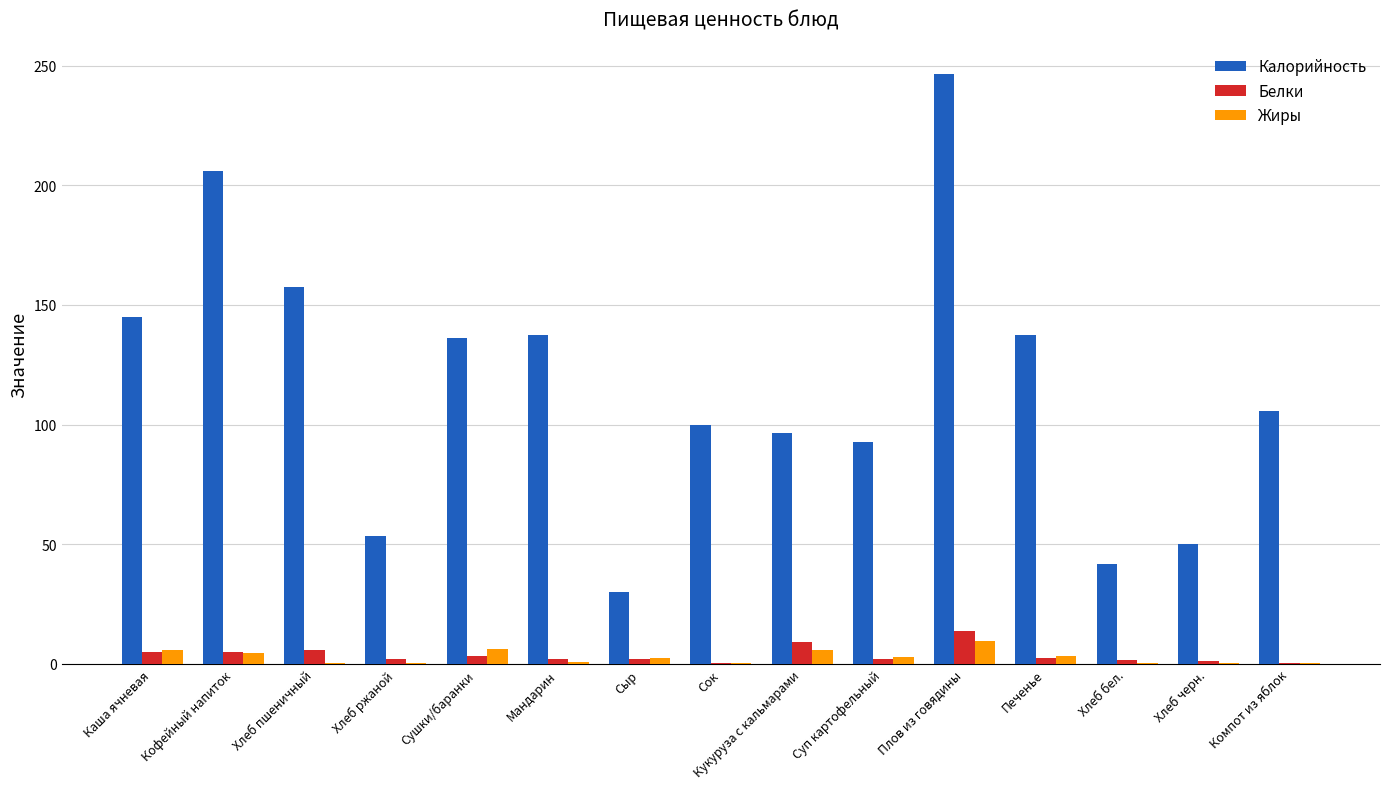

At which category is the sum across all series the highest?

Плов из говядины